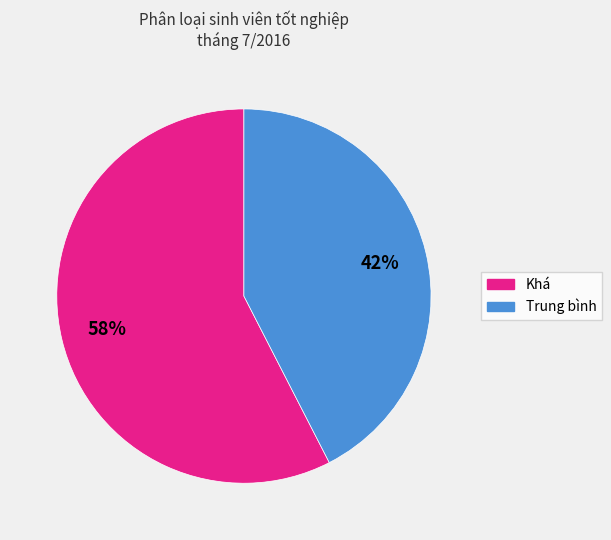

To the nearest percent, what is the average slice percentage?

50%